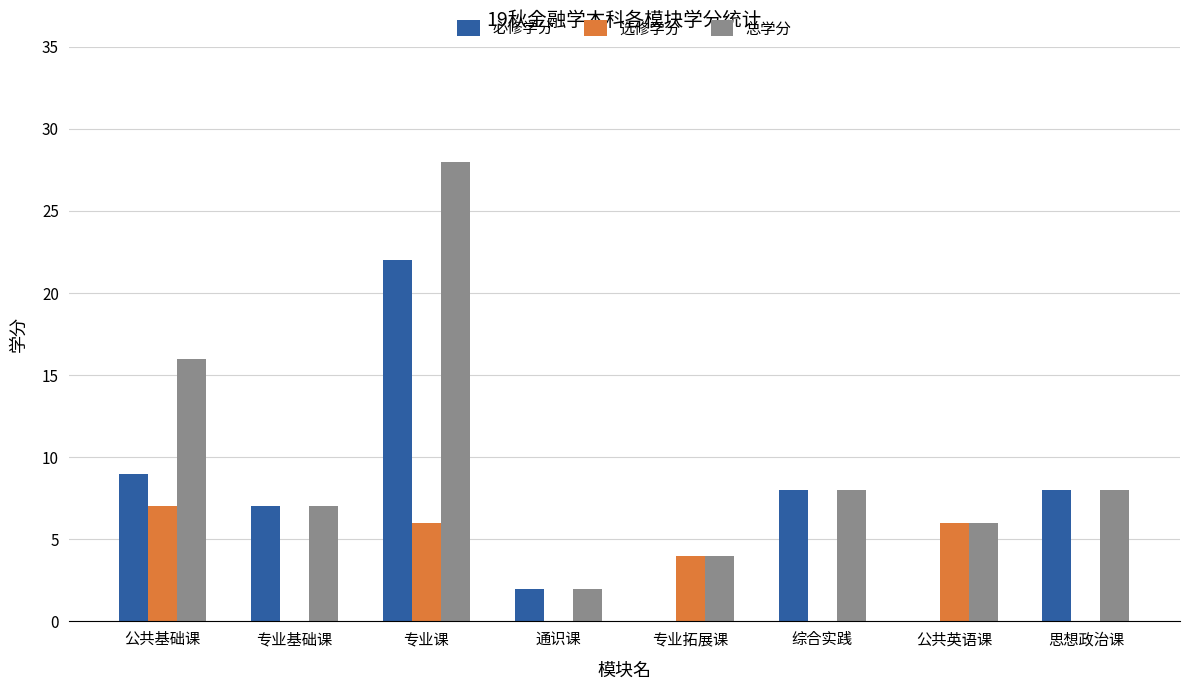

What is the average value of the 总学分 series?

10